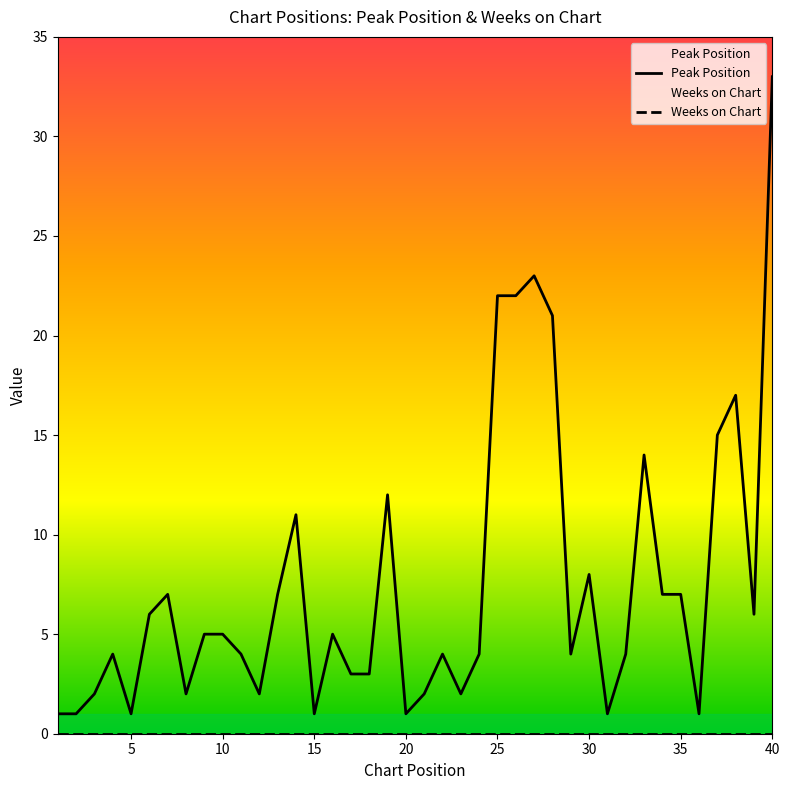

At which label does the data first exceed 5?

6